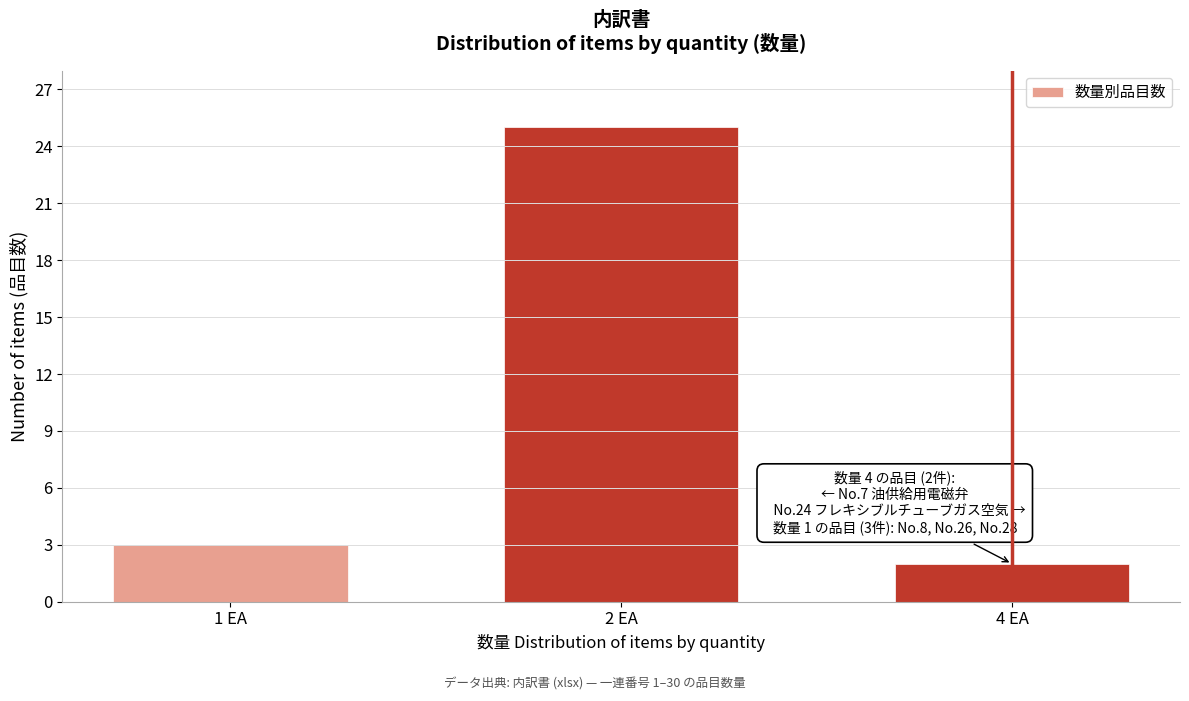

Reading left to right, list all the values displayed in this chart.

1 EA=3	2 EA=25	4 EA=2